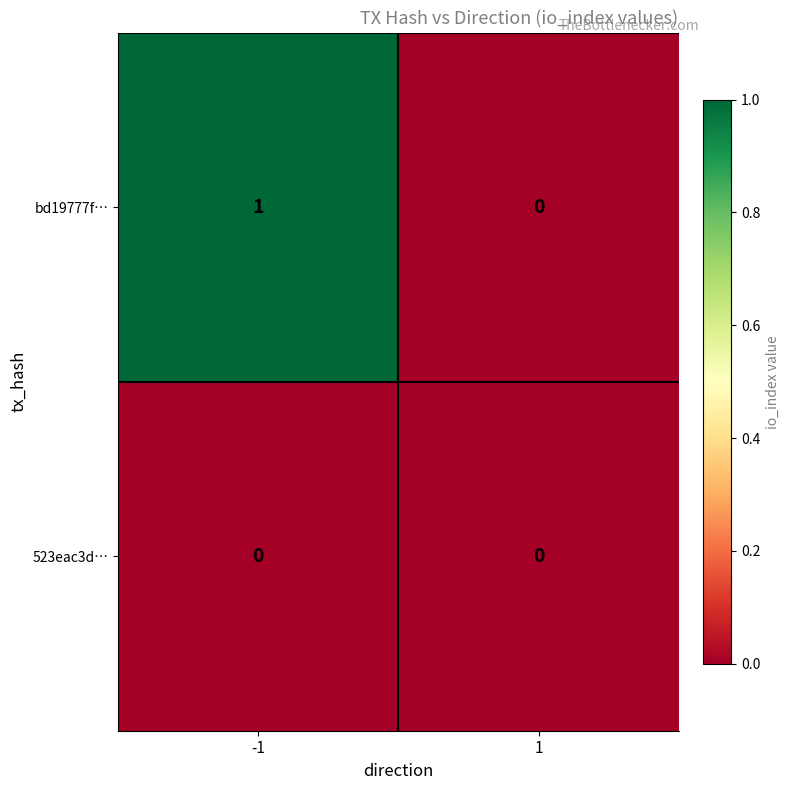

Reading right to left, extract all data points from this chart.

bd19777f…: 1=0	-1=1
523eac3d…: 1=0	-1=0